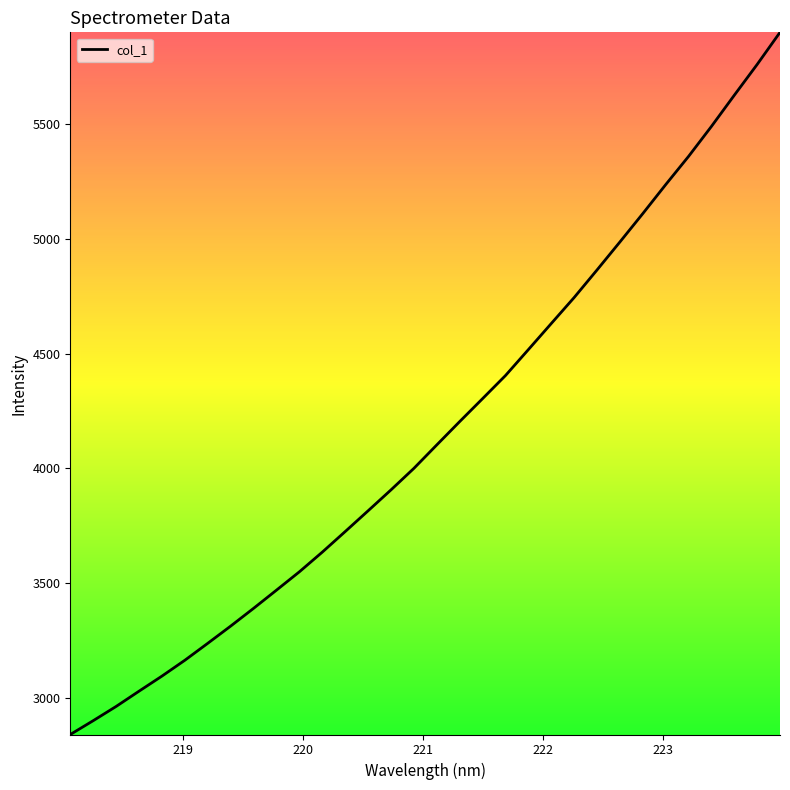

What is the difference between the maximum and minimum values?

3059.1